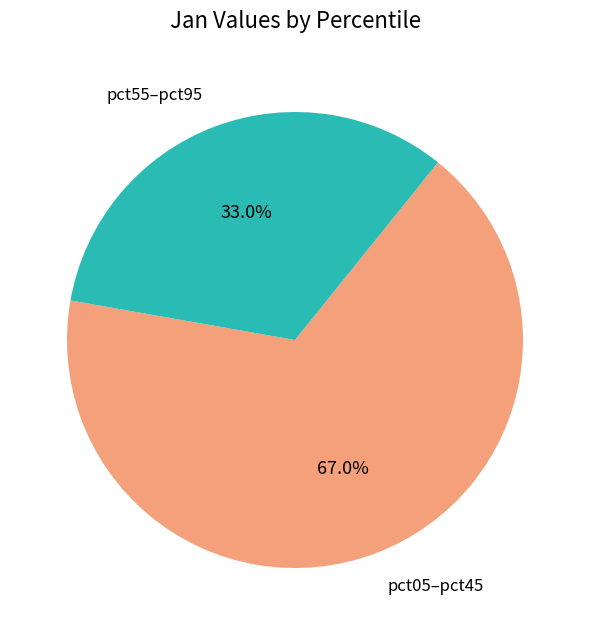

Rank the categories by value from lowest to highest.

pct55–pct95, pct05–pct45